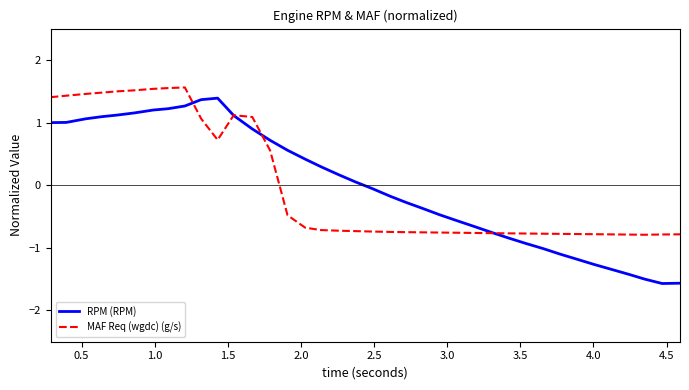

What is the smallest value displayed?

-1.6